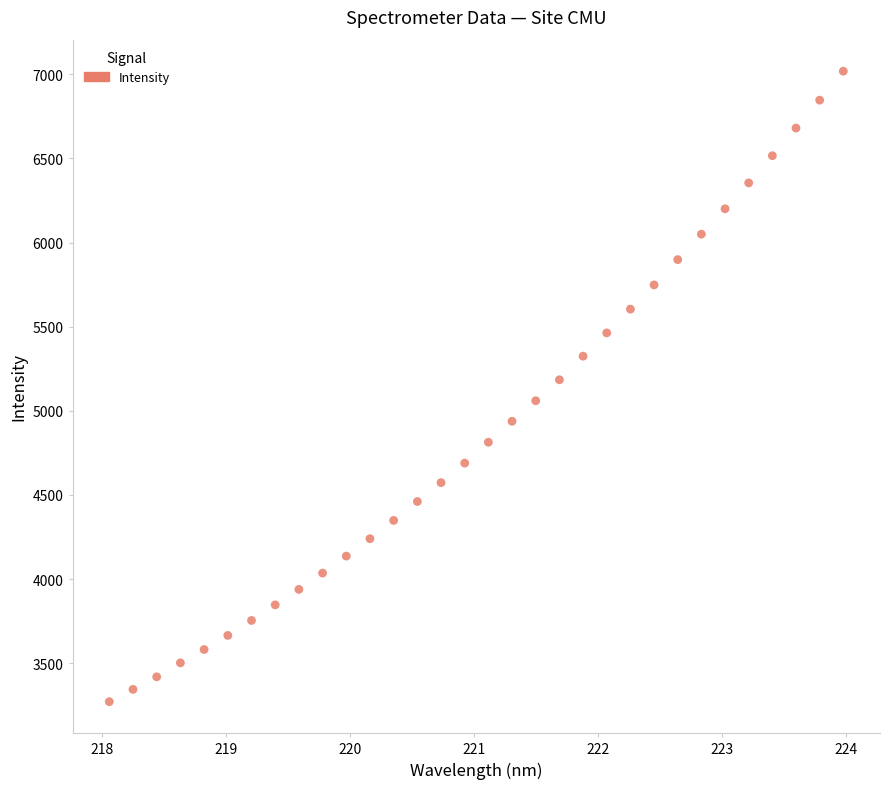

What is the range of X values (max minus min)?

5.9